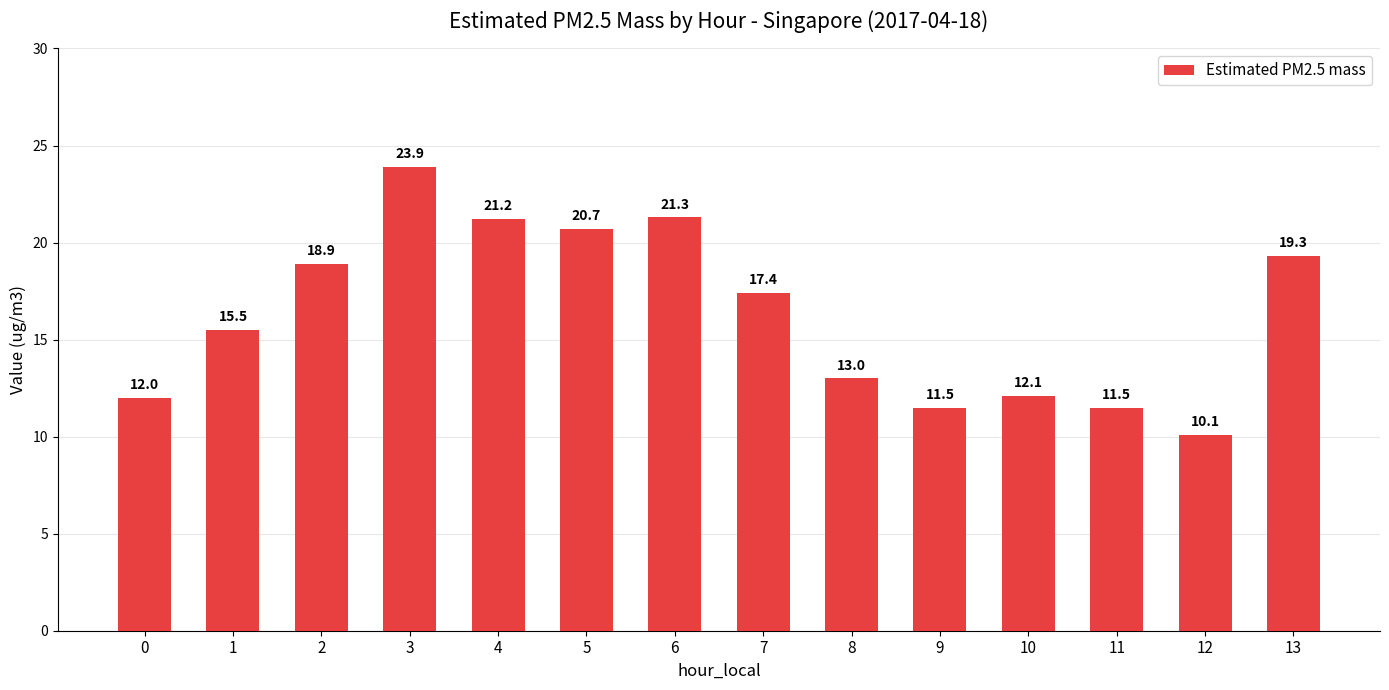

Read the value at 8.

13.0